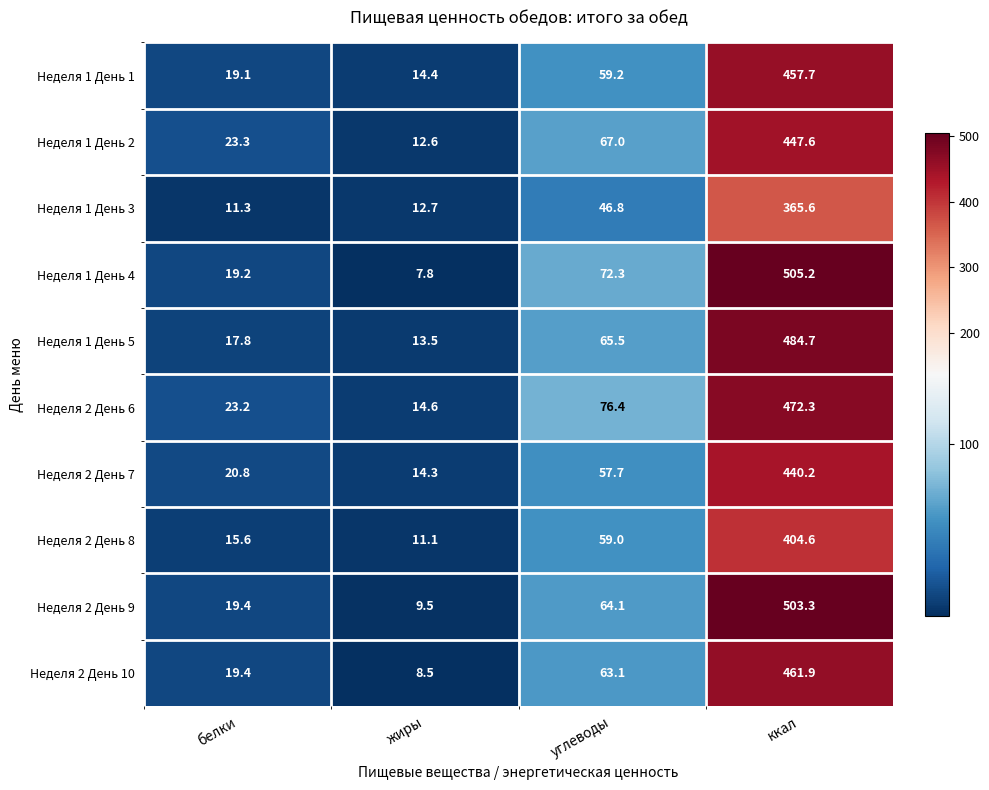

At which category is the sum across all series the highest?

ккал